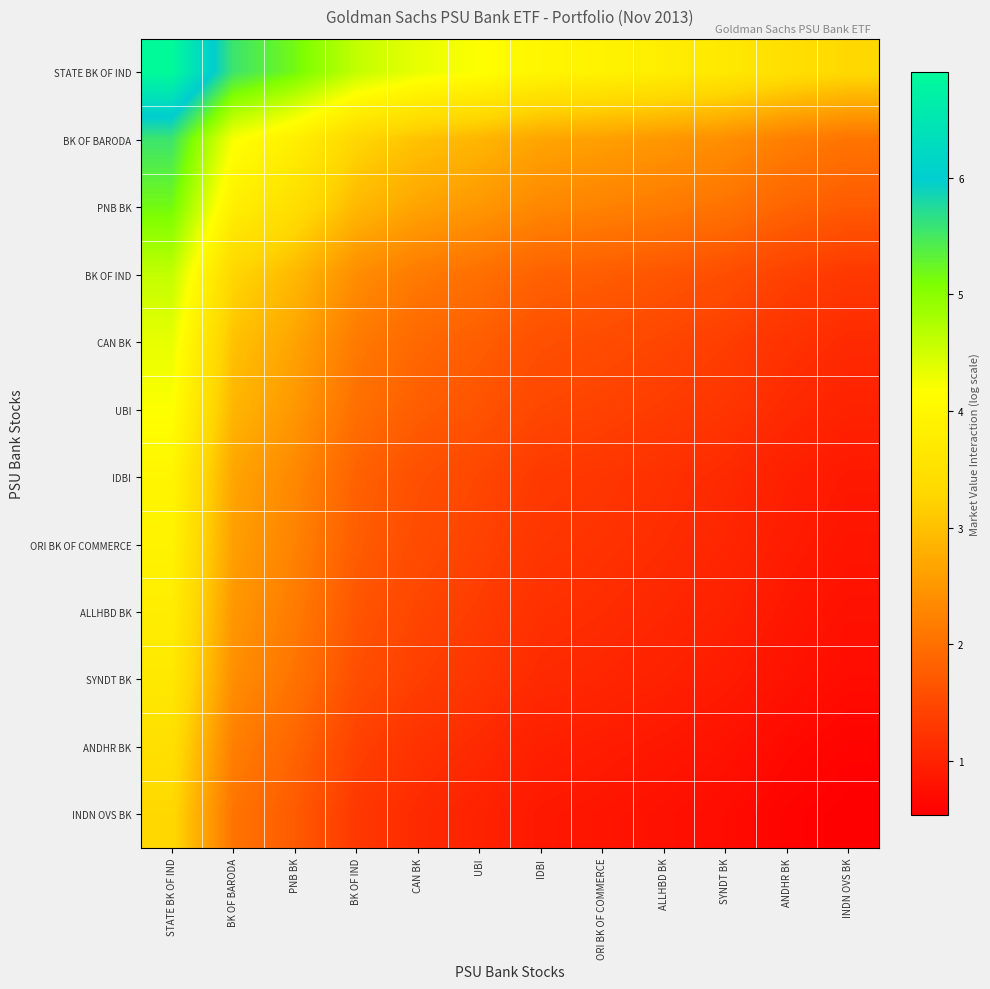

Reading left to right, list all the values displayed in this chart.

STATE BK OF IND: STATE BK OF IND=6.9	BK OF BARODA=5.6	PNB BK=5.2	BK OF IND=4.6	CAN BK=4.3	UBI=4.2	IDBI=4.0	ORI BK OF COMMERCE=3.9	ALLHBD BK=3.8	SYNDT BK=3.7	ANDHR BK=3.5	INDN OVS BK=3.3
BK OF BARODA: STATE BK OF IND=5.6	BK OF BARODA=4.2	PNB BK=3.8	BK OF IND=3.3	CAN BK=3.0	UBI=2.9	IDBI=2.7	ORI BK OF COMMERCE=2.6	ALLHBD BK=2.5	SYNDT BK=2.4	ANDHR BK=2.2	INDN OVS BK=2.1
PNB BK: STATE BK OF IND=5.2	BK OF BARODA=3.8	PNB BK=3.4	BK OF IND=2.9	CAN BK=2.7	UBI=2.5	IDBI=2.3	ORI BK OF COMMERCE=2.2	ALLHBD BK=2.2	SYNDT BK=2.0	ANDHR BK=1.9	INDN OVS BK=1.7
BK OF IND: STATE BK OF IND=4.6	BK OF BARODA=3.3	PNB BK=2.9	BK OF IND=2.4	CAN BK=2.1	UBI=2.0	IDBI=1.8	ORI BK OF COMMERCE=1.8	ALLHBD BK=1.7	SYNDT BK=1.6	ANDHR BK=1.4	INDN OVS BK=1.3
CAN BK: STATE BK OF IND=4.3	BK OF BARODA=3.0	PNB BK=2.7	BK OF IND=2.1	CAN BK=1.9	UBI=1.8	IDBI=1.6	ORI BK OF COMMERCE=1.5	ALLHBD BK=1.5	SYNDT BK=1.4	ANDHR BK=1.2	INDN OVS BK=1.1
UBI: STATE BK OF IND=4.2	BK OF BARODA=2.9	PNB BK=2.5	BK OF IND=2.0	CAN BK=1.8	UBI=1.6	IDBI=1.5	ORI BK OF COMMERCE=1.4	ALLHBD BK=1.3	SYNDT BK=1.2	ANDHR BK=1.1	INDN OVS BK=1.0
IDBI: STATE BK OF IND=4.0	BK OF BARODA=2.7	PNB BK=2.3	BK OF IND=1.8	CAN BK=1.6	UBI=1.5	IDBI=1.3	ORI BK OF COMMERCE=1.3	ALLHBD BK=1.2	SYNDT BK=1.1	ANDHR BK=1.0	INDN OVS BK=0.9
ORI BK OF COMMERCE: STATE BK OF IND=3.9	BK OF BARODA=2.6	PNB BK=2.2	BK OF IND=1.8	CAN BK=1.5	UBI=1.4	IDBI=1.3	ORI BK OF COMMERCE=1.2	ALLHBD BK=1.1	SYNDT BK=1.1	ANDHR BK=0.9	INDN OVS BK=0.8
ALLHBD BK: STATE BK OF IND=3.8	BK OF BARODA=2.5	PNB BK=2.2	BK OF IND=1.7	CAN BK=1.5	UBI=1.3	IDBI=1.2	ORI BK OF COMMERCE=1.1	ALLHBD BK=1.1	SYNDT BK=1.0	ANDHR BK=0.9	INDN OVS BK=0.8
SYNDT BK: STATE BK OF IND=3.7	BK OF BARODA=2.4	PNB BK=2.0	BK OF IND=1.6	CAN BK=1.4	UBI=1.2	IDBI=1.1	ORI BK OF COMMERCE=1.1	ALLHBD BK=1.0	SYNDT BK=0.9	ANDHR BK=0.8	INDN OVS BK=0.7
ANDHR BK: STATE BK OF IND=3.5	BK OF BARODA=2.2	PNB BK=1.9	BK OF IND=1.4	CAN BK=1.2	UBI=1.1	IDBI=1.0	ORI BK OF COMMERCE=0.9	ALLHBD BK=0.9	SYNDT BK=0.8	ANDHR BK=0.7	INDN OVS BK=0.6
INDN OVS BK: STATE BK OF IND=3.3	BK OF BARODA=2.1	PNB BK=1.7	BK OF IND=1.3	CAN BK=1.1	UBI=1.0	IDBI=0.9	ORI BK OF COMMERCE=0.8	ALLHBD BK=0.8	SYNDT BK=0.7	ANDHR BK=0.6	INDN OVS BK=0.5